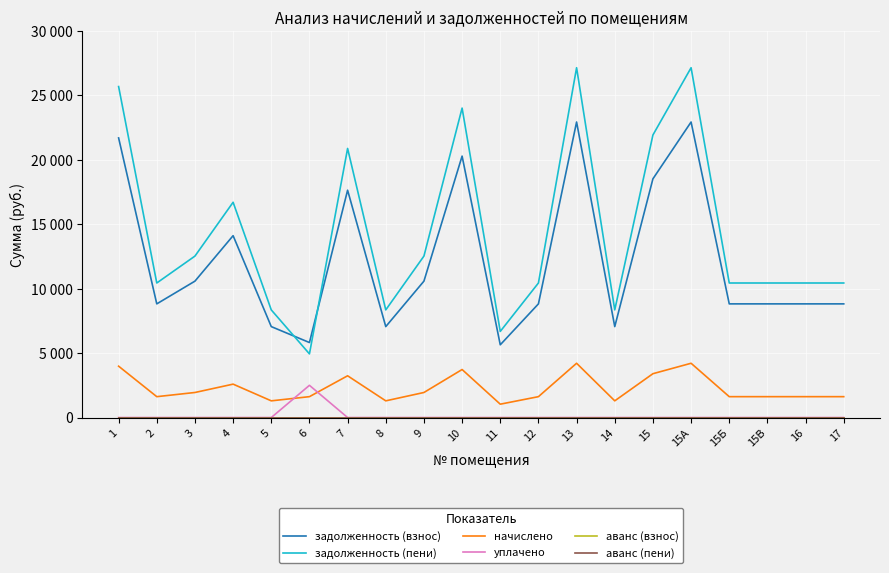

Is the value of аванс (взнос) at 2 greater than the value of аванс (пени) at 8?

No